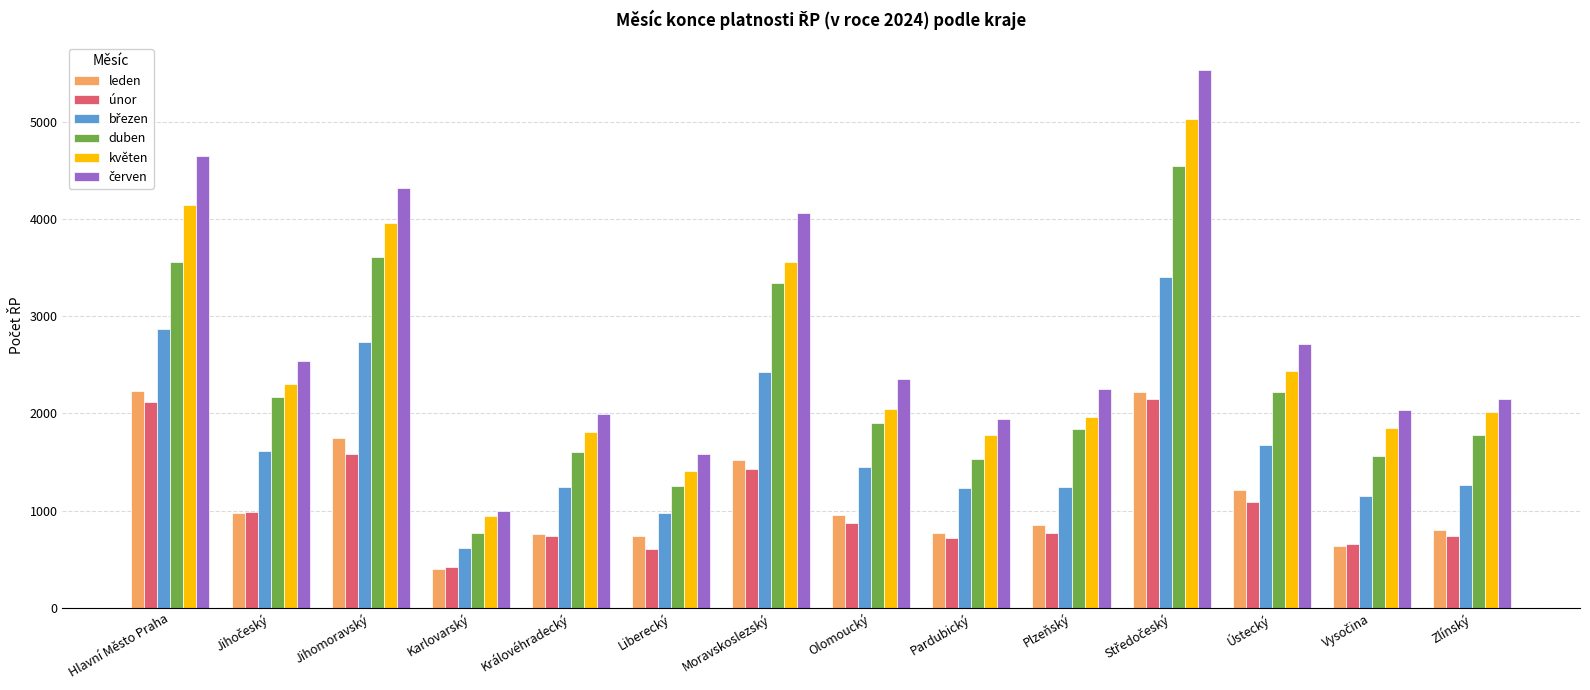

What is the average value of the květen series?

2517